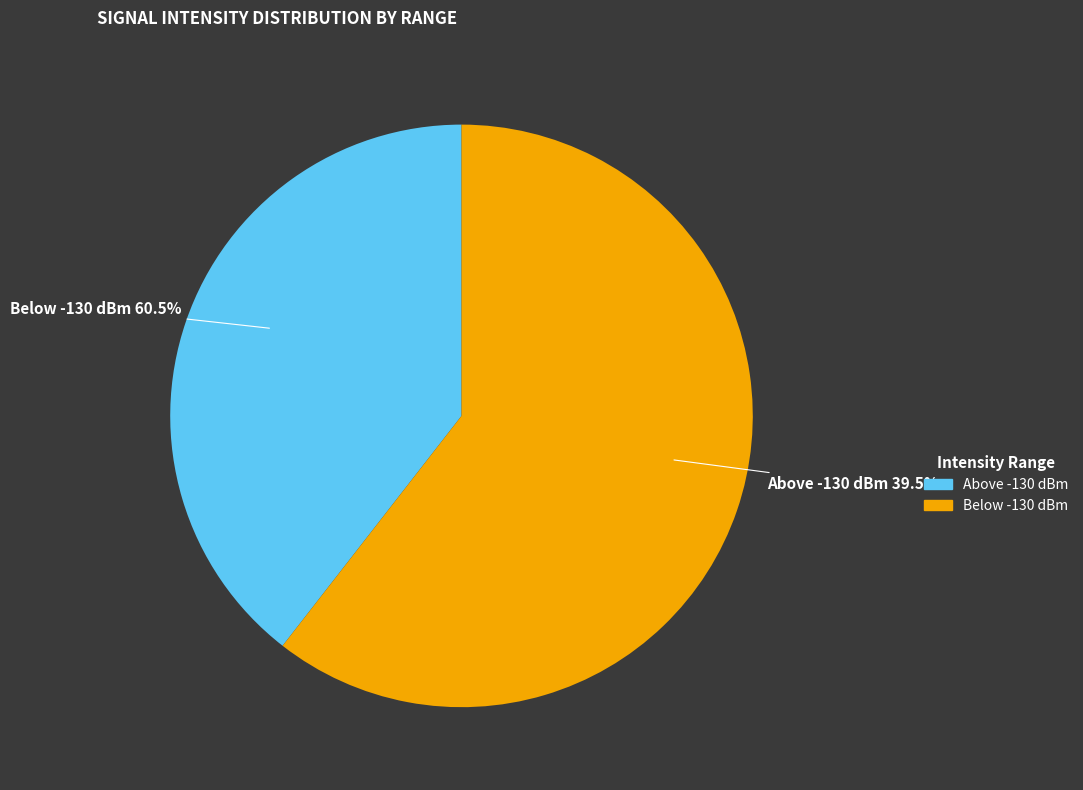

Combined, what portion of the pie is minute 1 and minute 0?

100.0%